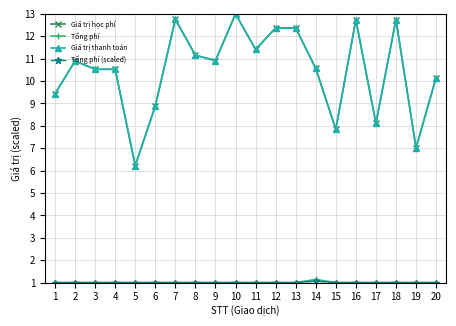

Does the chart have visible grid lines?

Yes